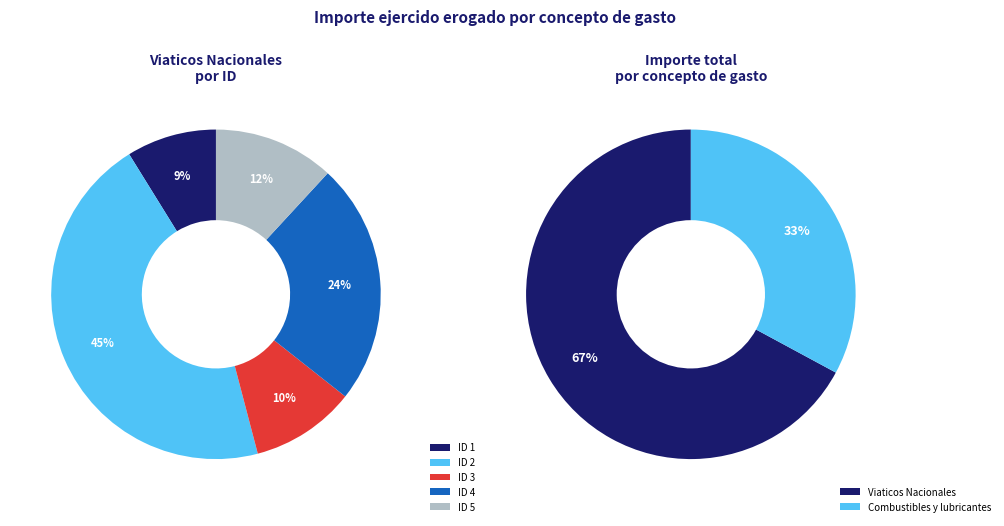

Count the number of slices in the pie.

5